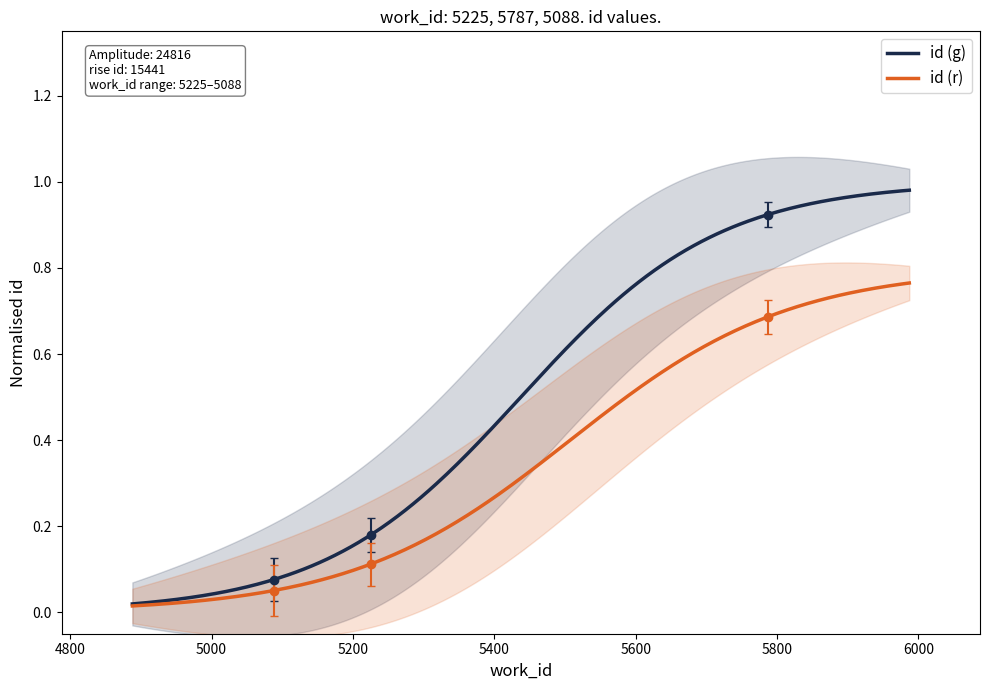

True or false: the data shows 0.1 at 5225.

False